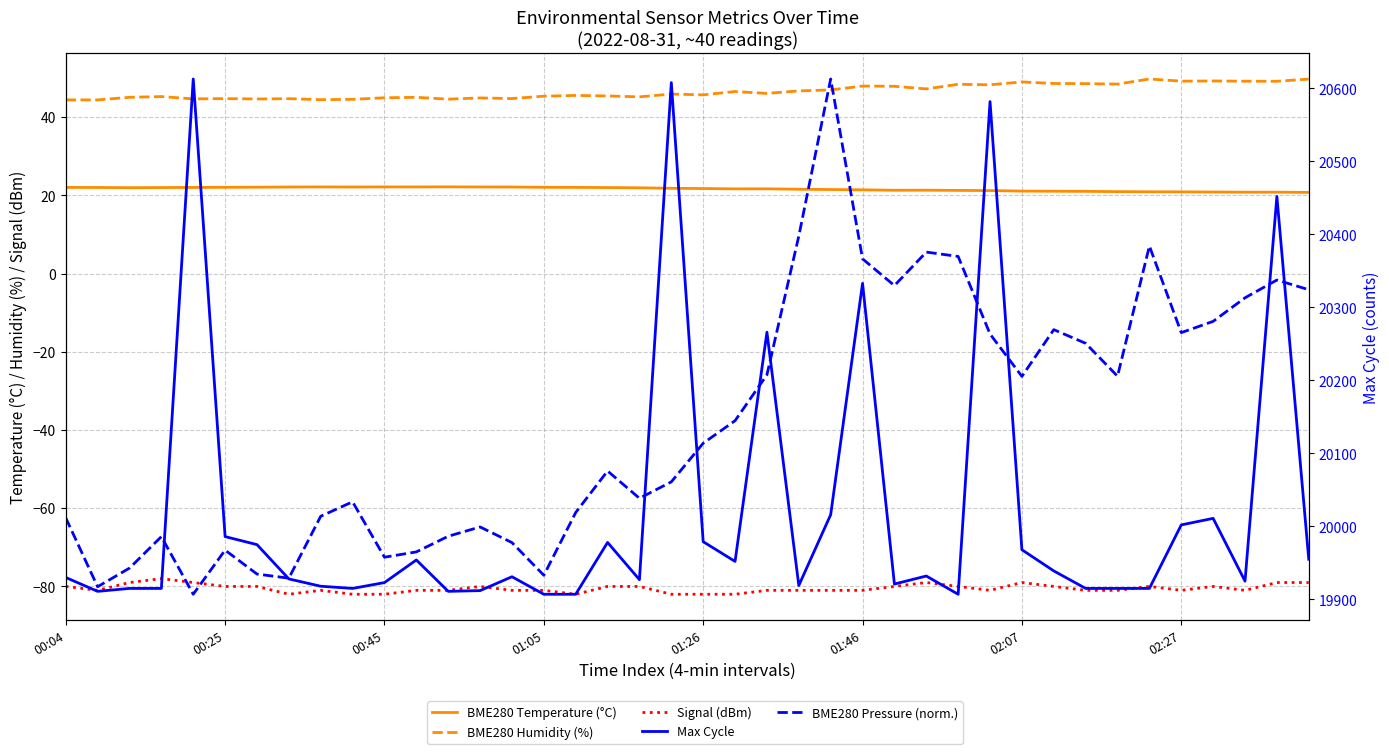

What is the maximum value shown in the chart?

20613.0